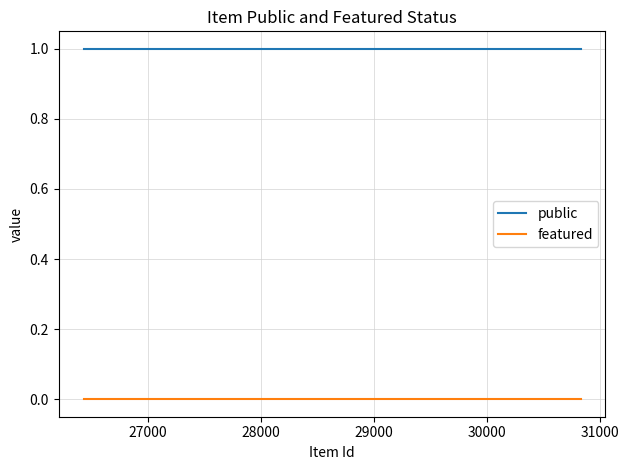

Which series has the largest total across all categories?

public